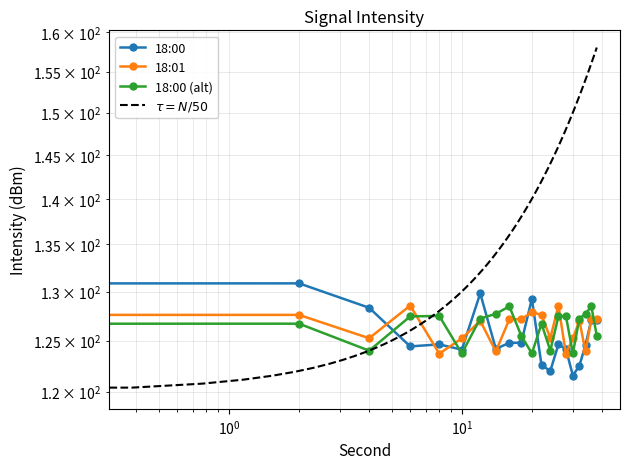

Is the value of 18:01 at 26 greater than the value of 18:00 (alt) at 12?

Yes